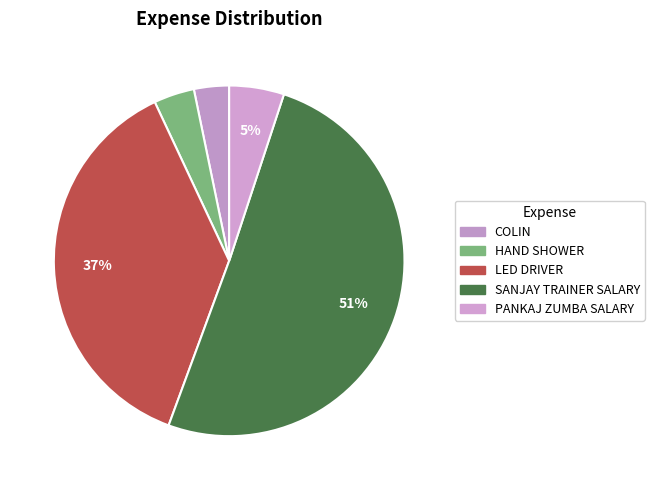

What is the largest slice in the pie chart?

SANJAY TRAINER SALARY